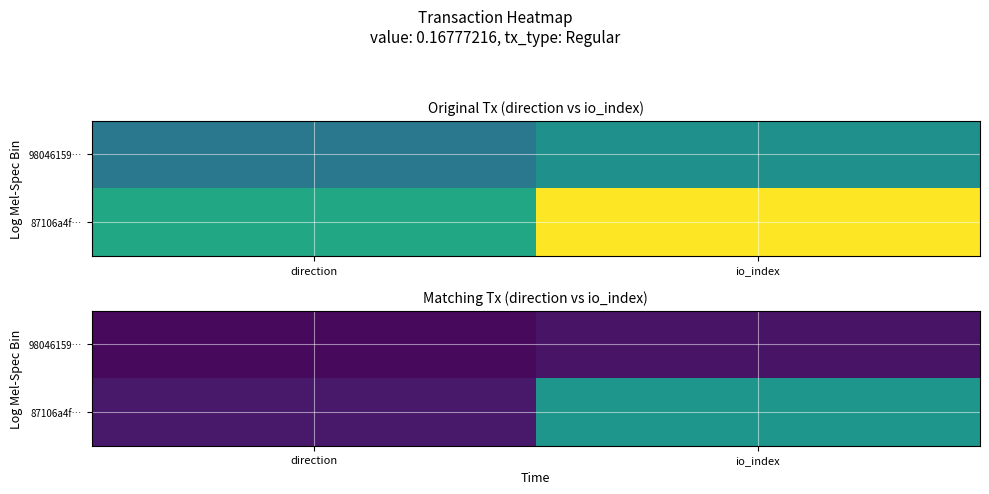

Rank the categories by 98046159… value from lowest to highest.

direction, io_index